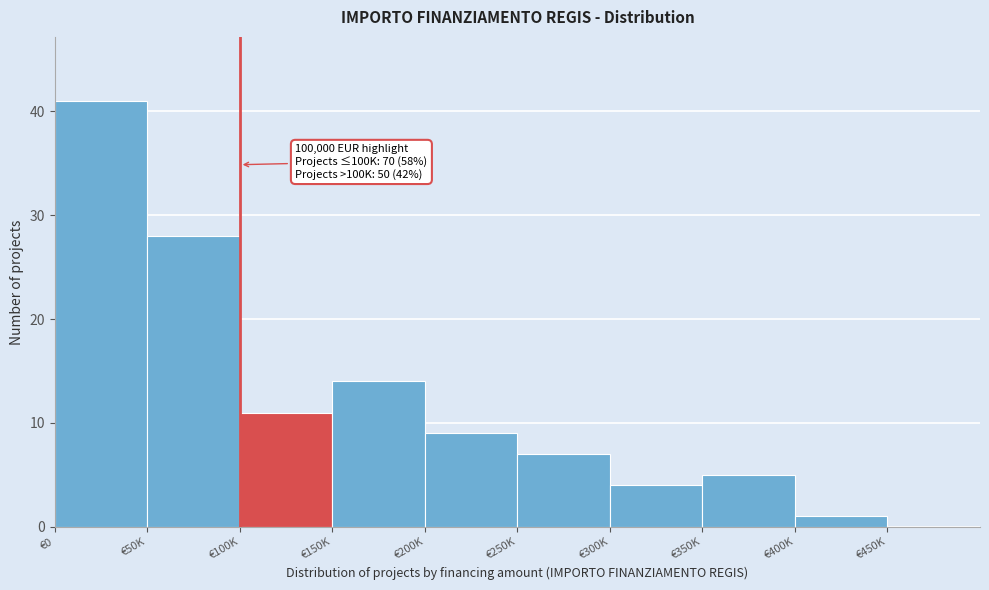

Reading left to right, extract all data points from this chart.

€0=41	€50K=28	€100K=11	€150K=14	€200K=9	€250K=7	€300K=4	€350K=5	€400K=1	€450K=0